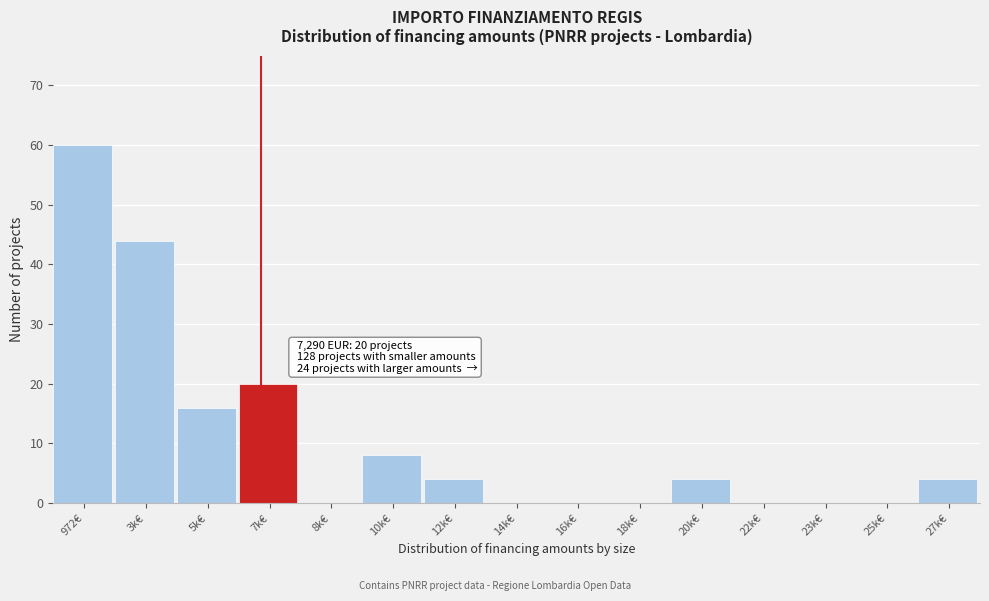

Reading left to right, transcribe all the data shown in this chart.

972€=60	3k€=44	5k€=16	7k€=20	8k€=0	10k€=8	12k€=4	14k€=0	16k€=0	18k€=0	20k€=4	22k€=0	23k€=0	25k€=0	27k€=4